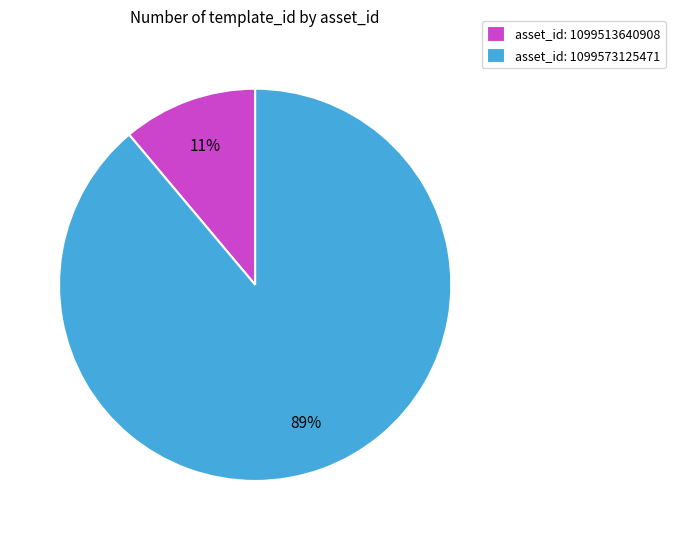

Rank the categories by value from lowest to highest.

asset_id: 1099513640908, asset_id: 1099573125471